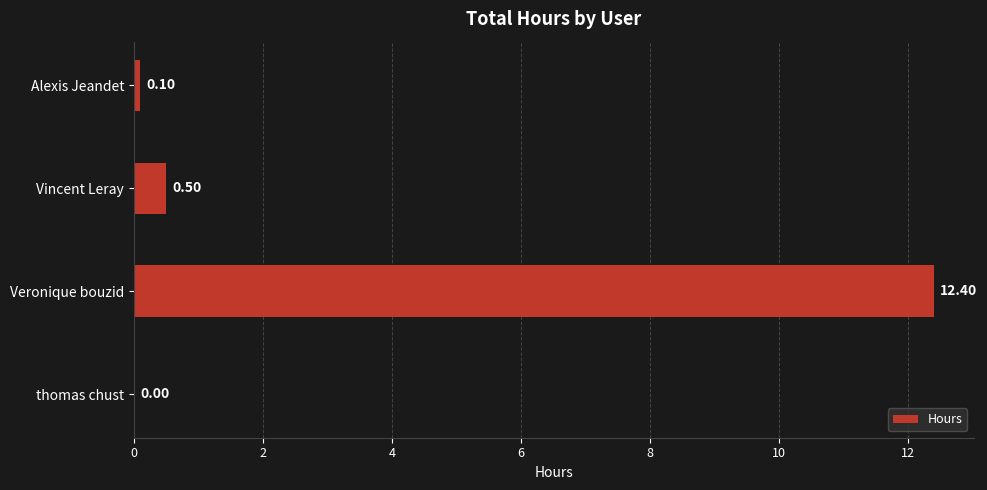

What is the change in value from Veronique bouzid to Vincent Leray?

-11.9